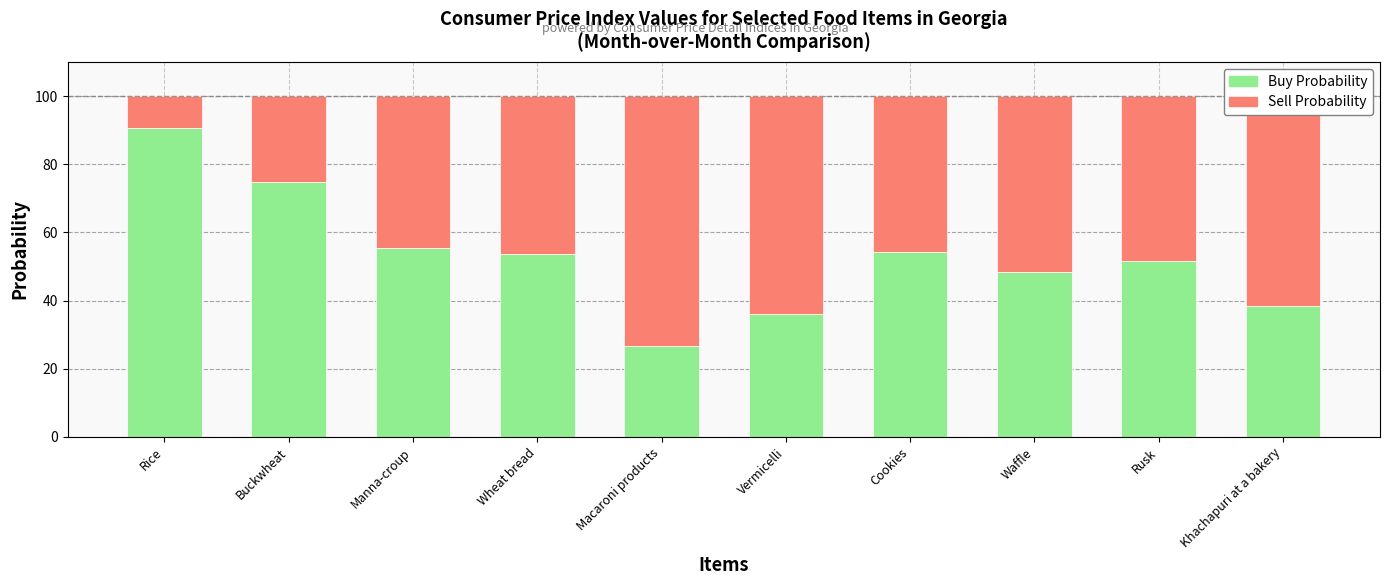

What is the total value across all series at Waffle?

100.0